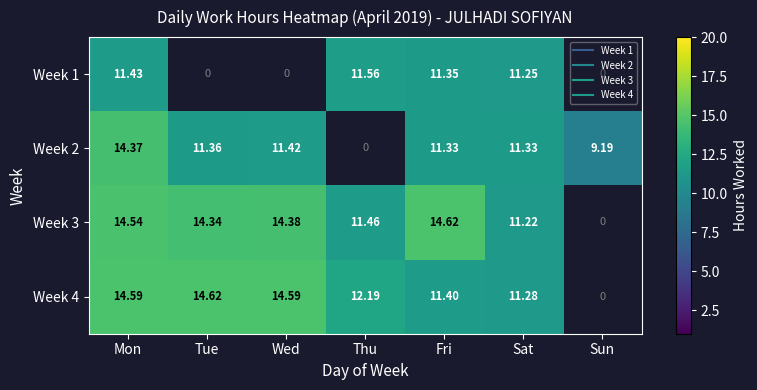

List the series in order of their peak value, lowest first.

Week 1, Week 2, Week 3, Week 4